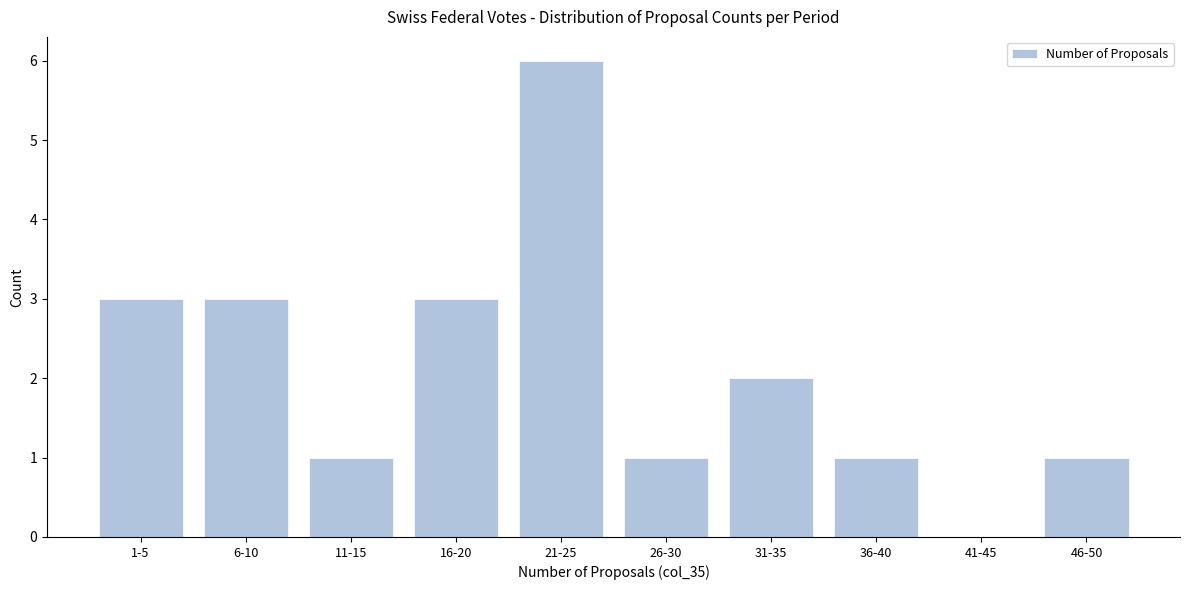

Reading left to right, list all the values displayed in this chart.

1-5=3	6-10=3	11-15=1	16-20=3	21-25=6	26-30=1	31-35=2	36-40=1	41-45=0	46-50=1